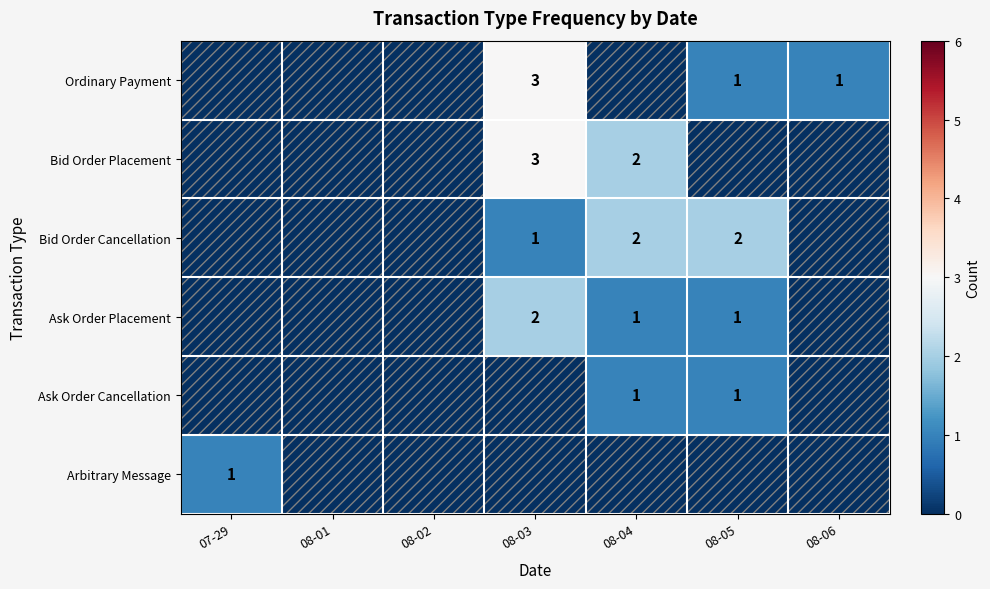

What is the total value across all series at 08-04?

6